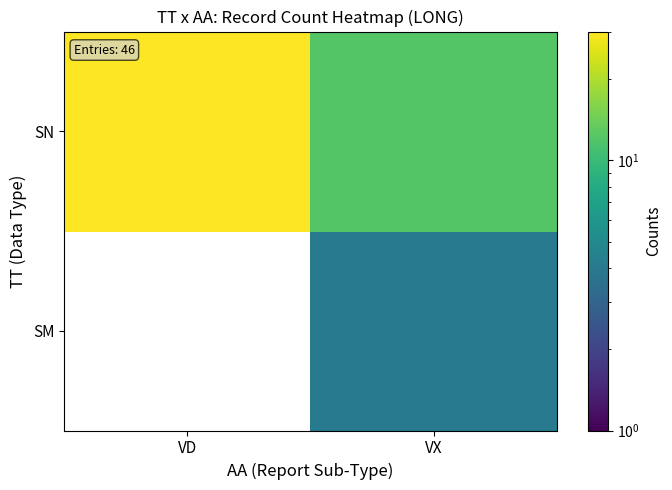

What is the total value across all series at VX?

16.0